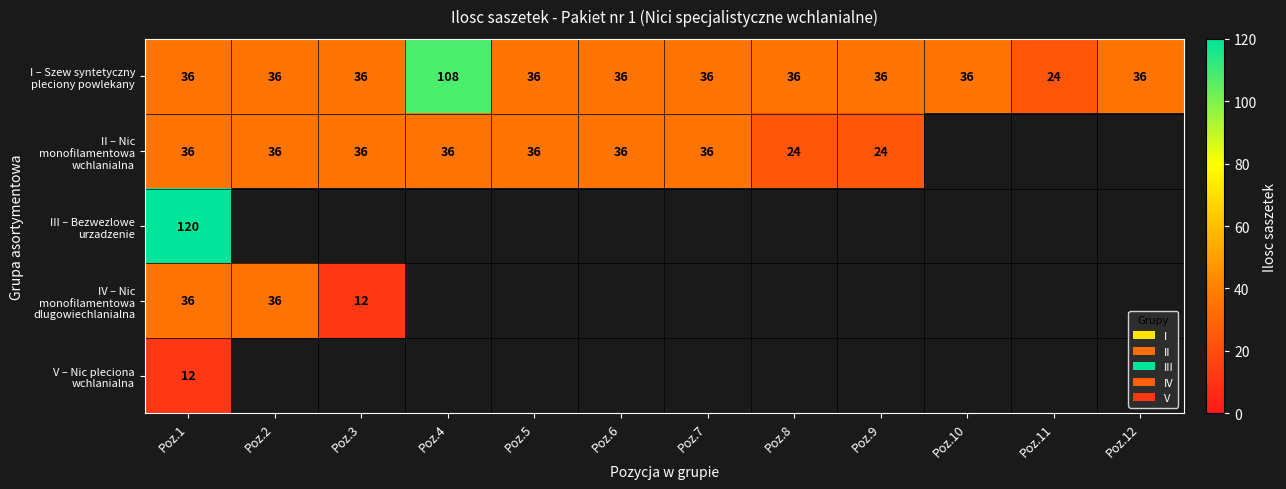

Which category has the highest value across all series?

Poz.1